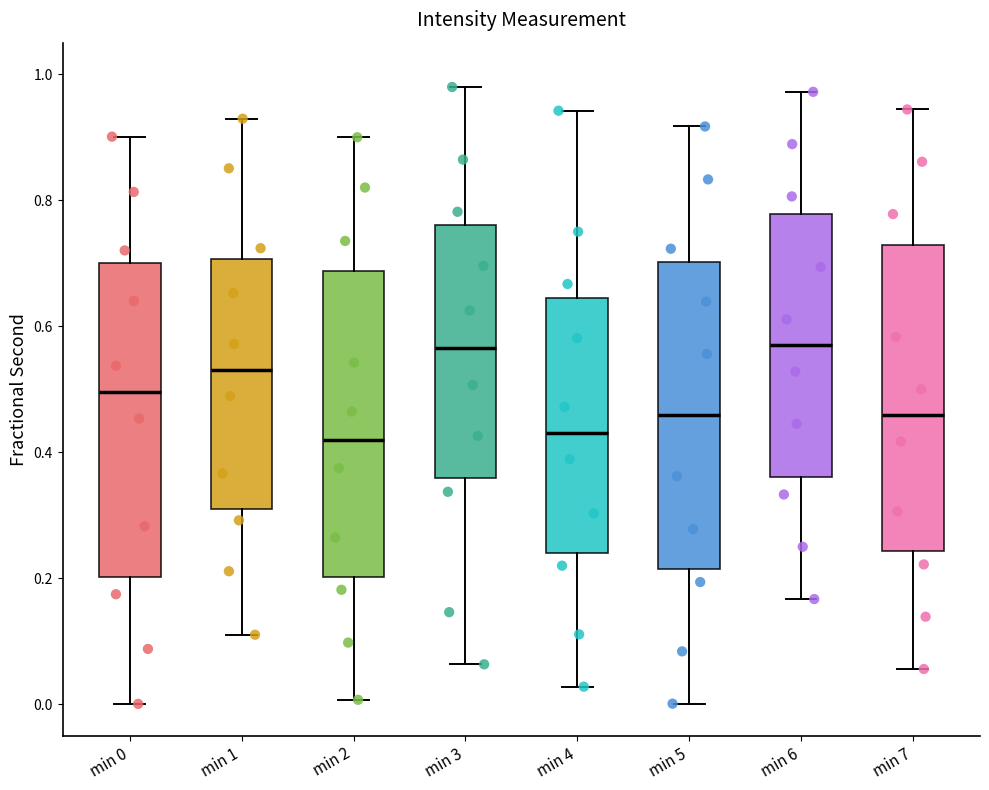

Reading left to right, read every box against the y-axis: the position of its median line, the range the box covers, and the ends of its whiskers. The values are not printed on the chart, so give them approximately, as read against the axis.

min 0: median 0.50, box 0.20 to 0.70, whiskers 0.00 to 0.90
min 1: median 0.54, box 0.32 to 0.70, whiskers 0.12 to 0.92
min 2: median 0.42, box 0.20 to 0.68, whiskers 0.00 to 0.90
min 3: median 0.56, box 0.36 to 0.76, whiskers 0.06 to 0.98
min 4: median 0.44, box 0.24 to 0.64, whiskers 0.02 to 0.94
min 5: median 0.46, box 0.22 to 0.70, whiskers 0.00 to 0.92
min 6: median 0.56, box 0.36 to 0.78, whiskers 0.16 to 0.98
min 7: median 0.46, box 0.24 to 0.72, whiskers 0.06 to 0.94